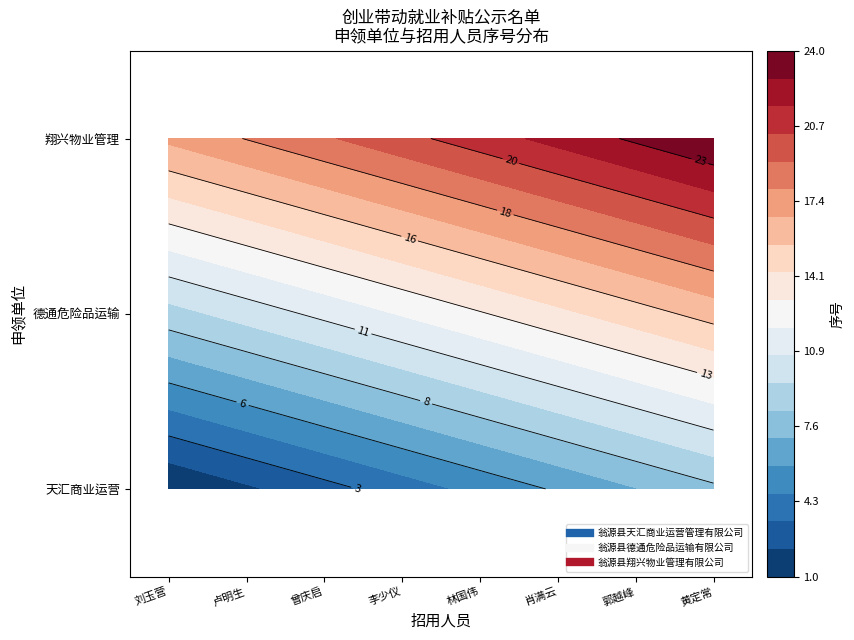

Count the 翁源县翔兴物业管理有限公司 values in the range 19 to 23.

5